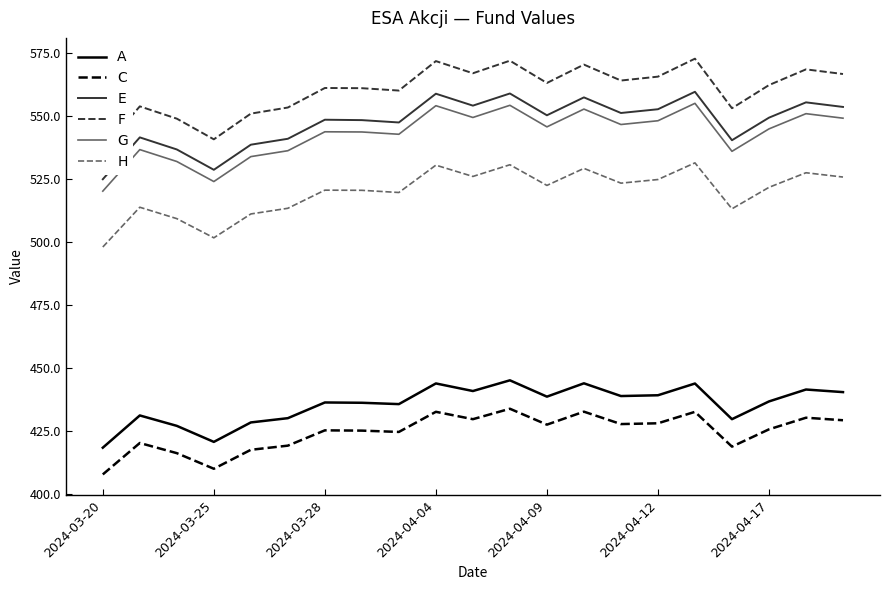

At how many categories does at least one series exceed 560?

14